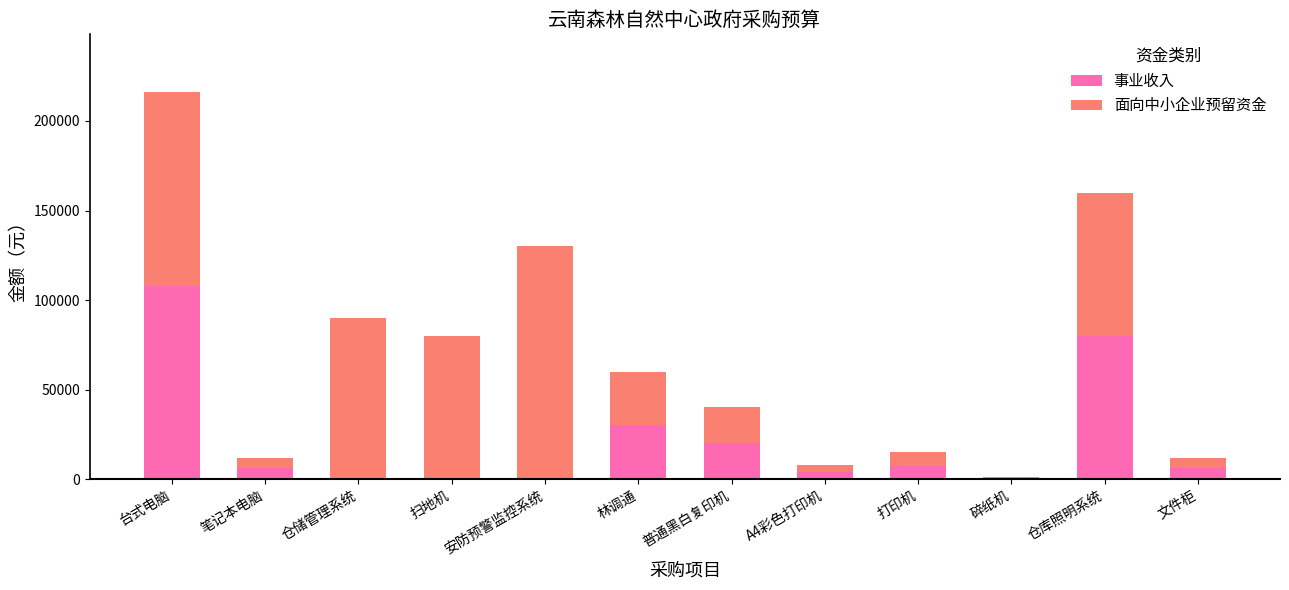

The 事业收入 series shows 6000 at 笔记本电脑. True or false?

True